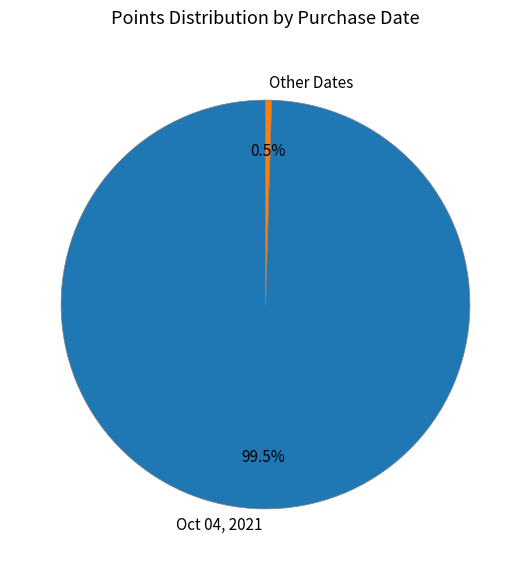

To the nearest percent, what is the average slice percentage?

50%